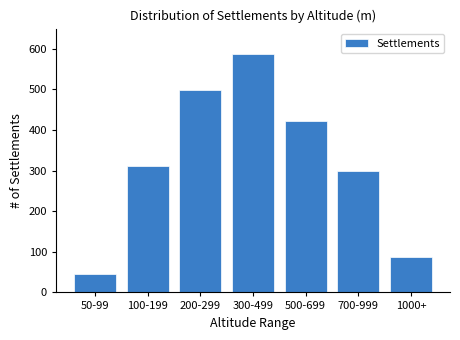

Reading left to right, extract all data points from this chart.

50-99=45	100-199=312	200-299=498	300-499=587	500-699=423	700-999=298	1000+=87